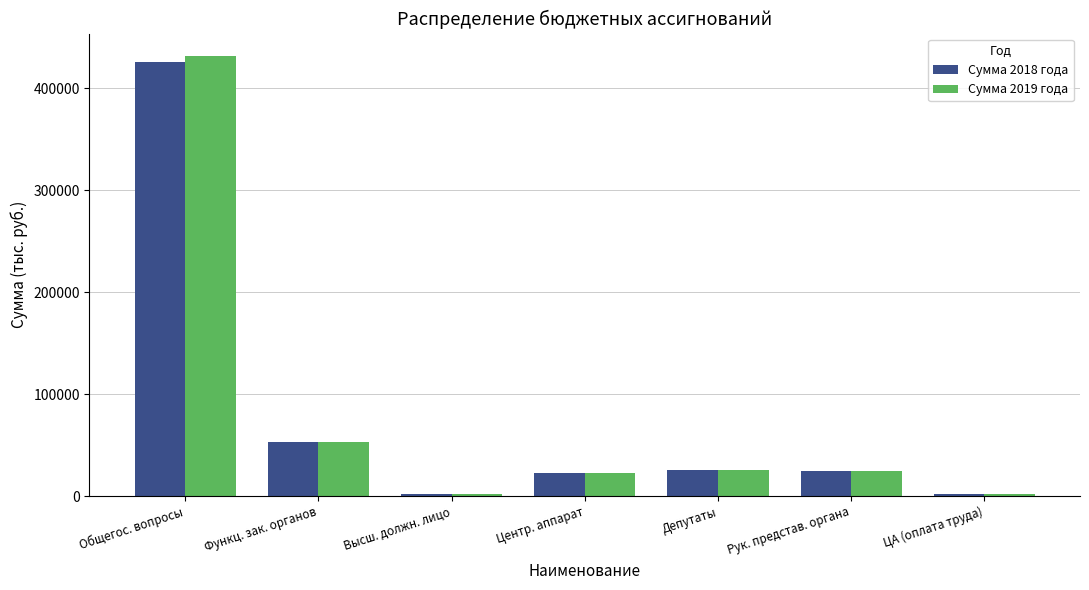

Where does the Сумма 2019 года series first go above 24329?

Общегос. вопросы